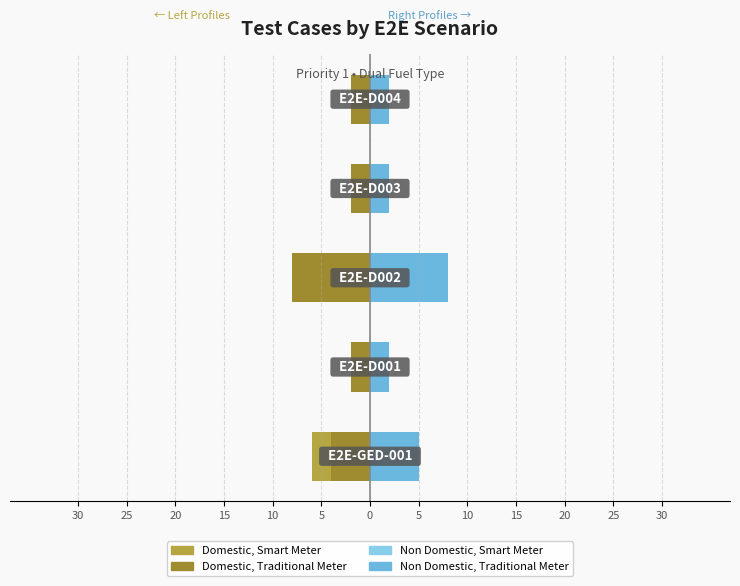

What is the smallest value displayed?

-8